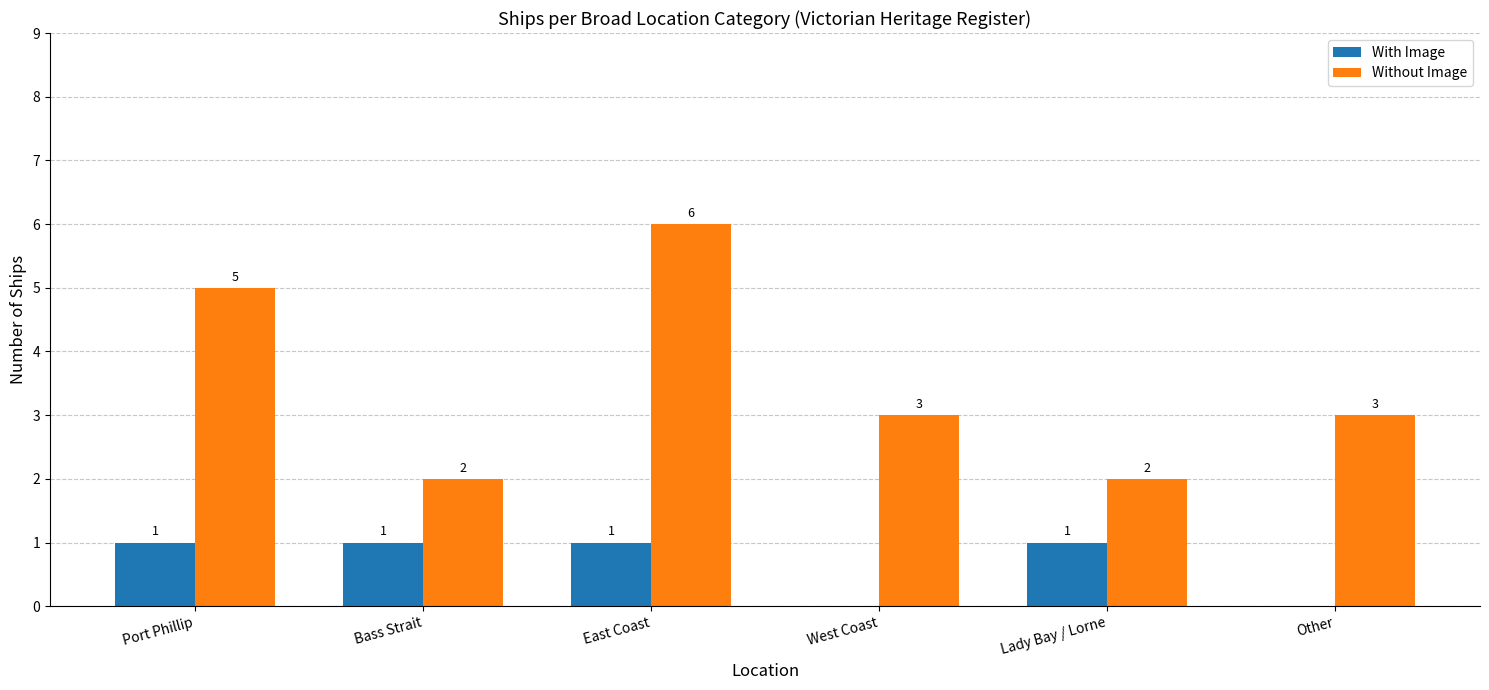

How many series are shown in this chart?

2